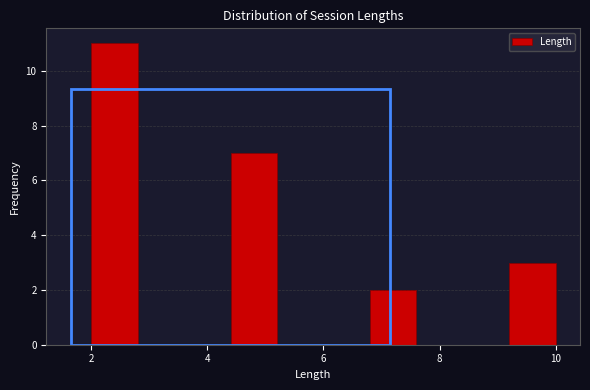

What is the height of the bar covering 2.0 to 2.8 on the x-axis? The values are not printed on the chart, so give them approximately, as read against the axis.

11